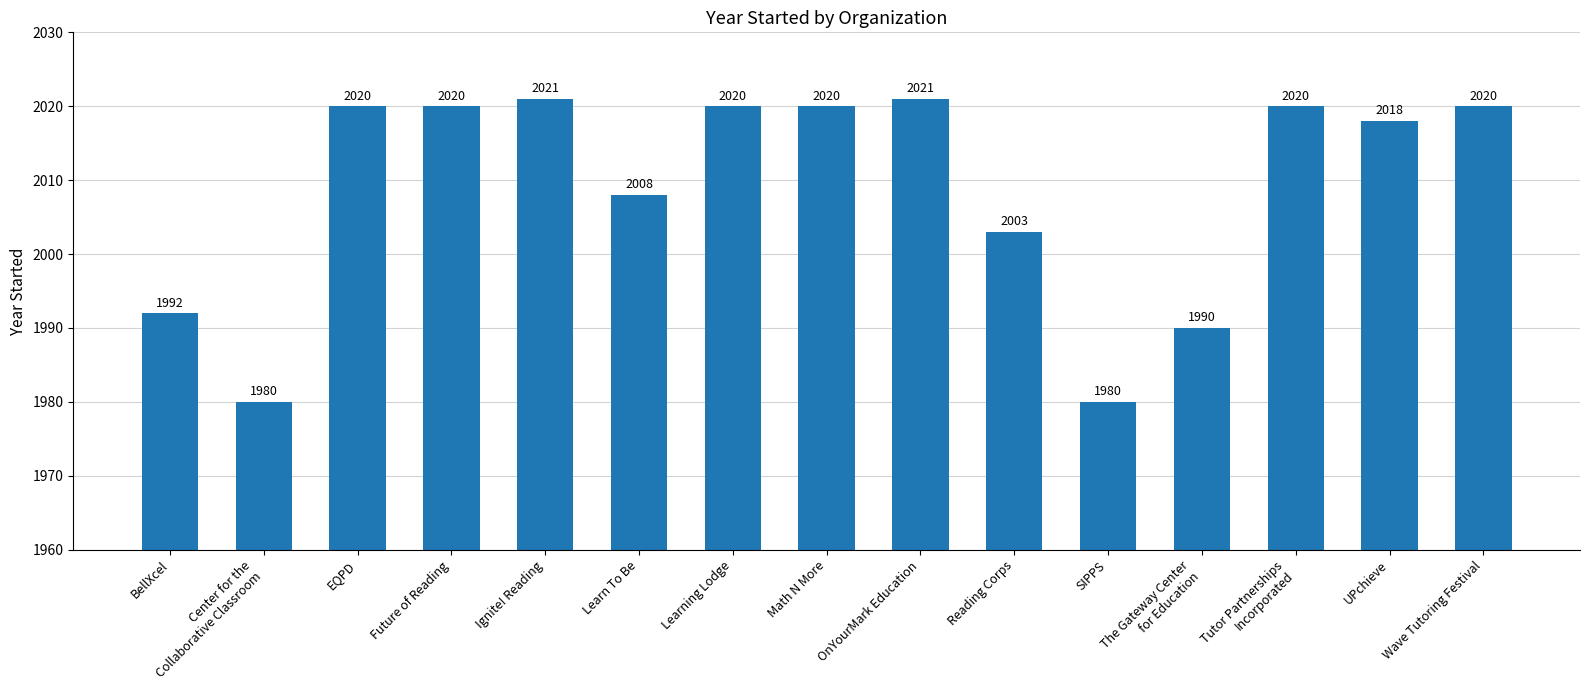

How many bars are there in total?

15